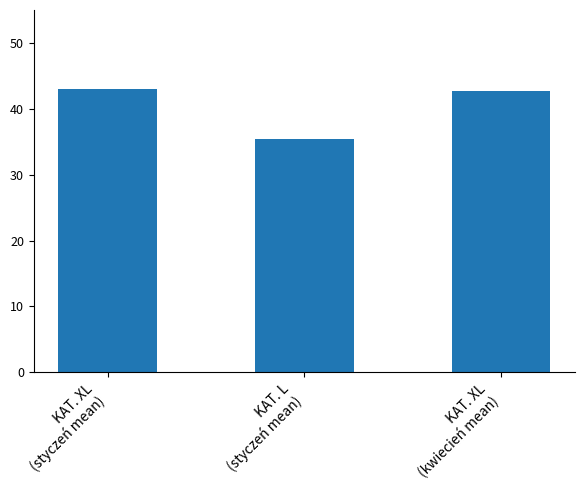

True or false: the data shows 56.9 at KAT. XL
(kwiecień mean).

False